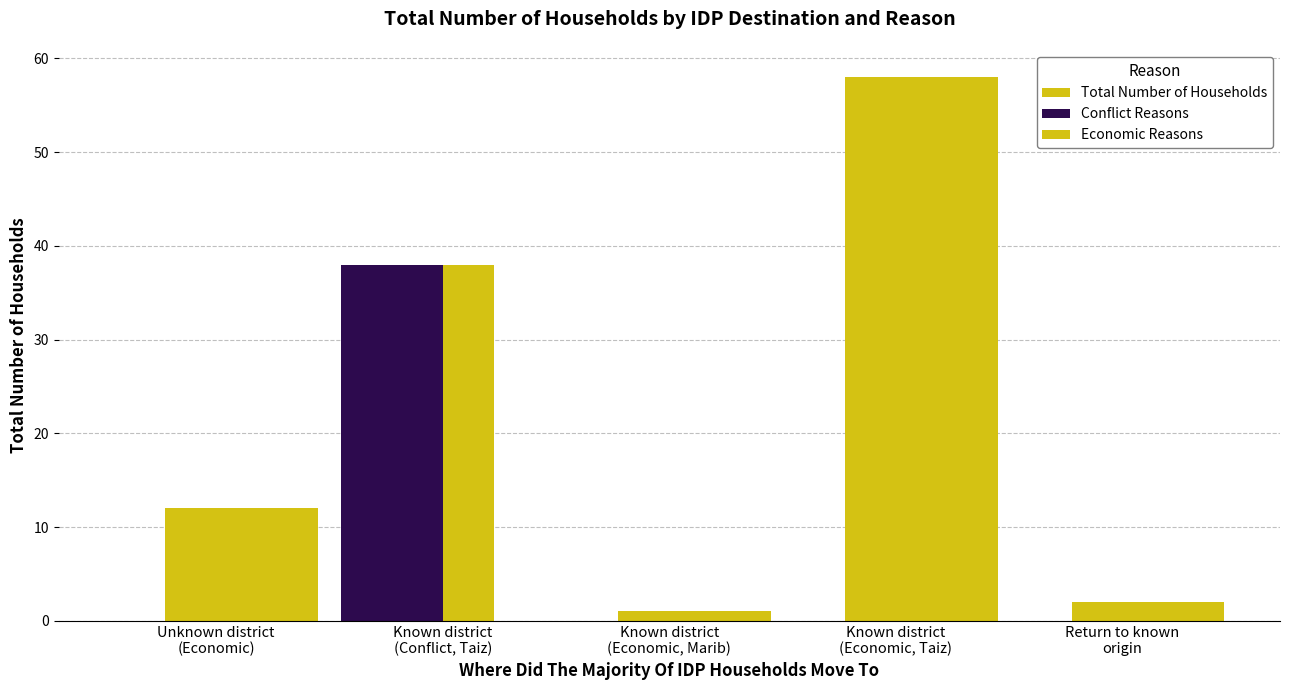

Reading left to right, what are all the values shown in this chart?

Total Number of Households: 12	38	1	58	2
Conflict Reasons: 0	38	0	0	0
Economic Reasons: 12	0	1	58	2